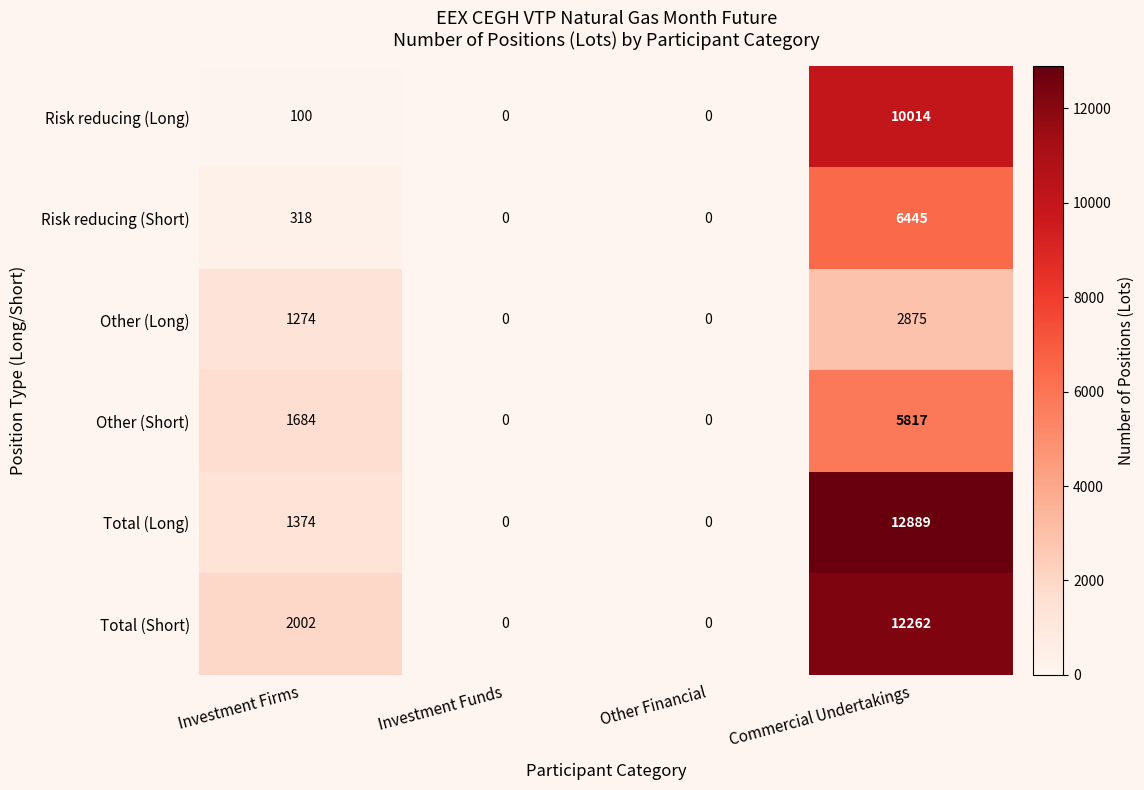

What is the maximum value shown in the chart?

12889